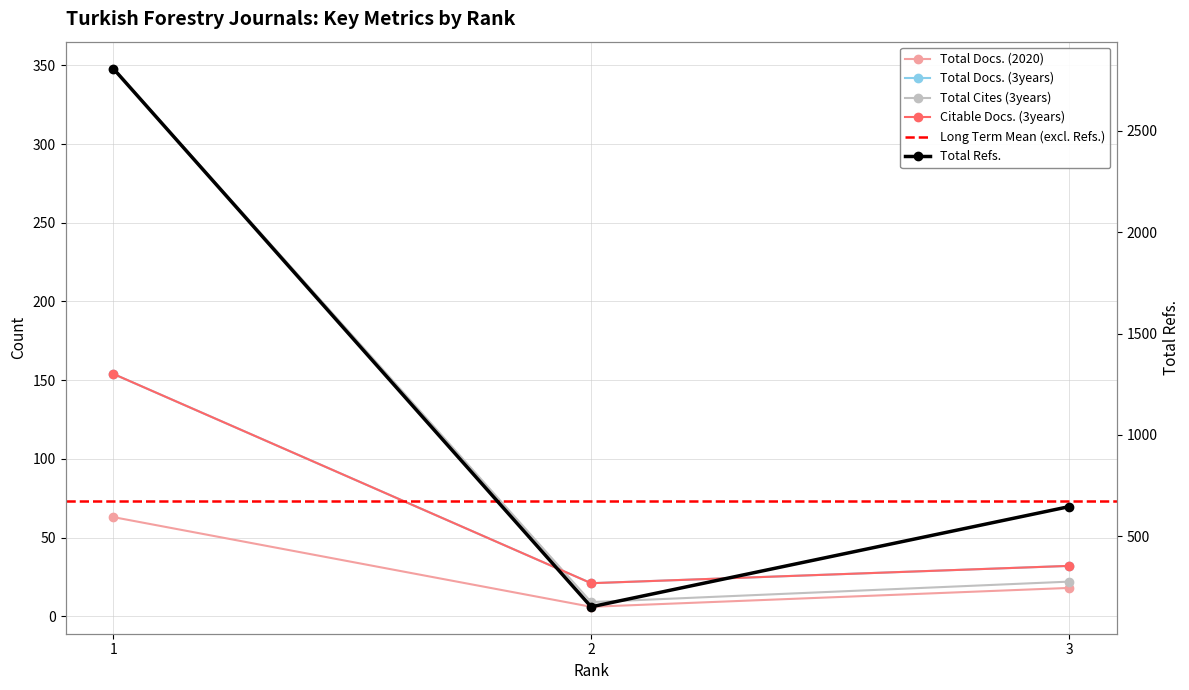

The value of Total Cites (3years) at 3 is 22. True or false?

True